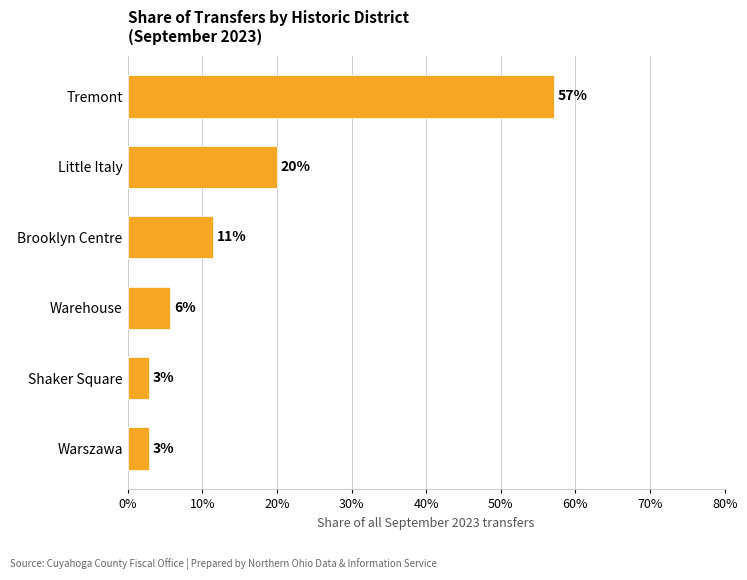

How many bars are there in total?

6